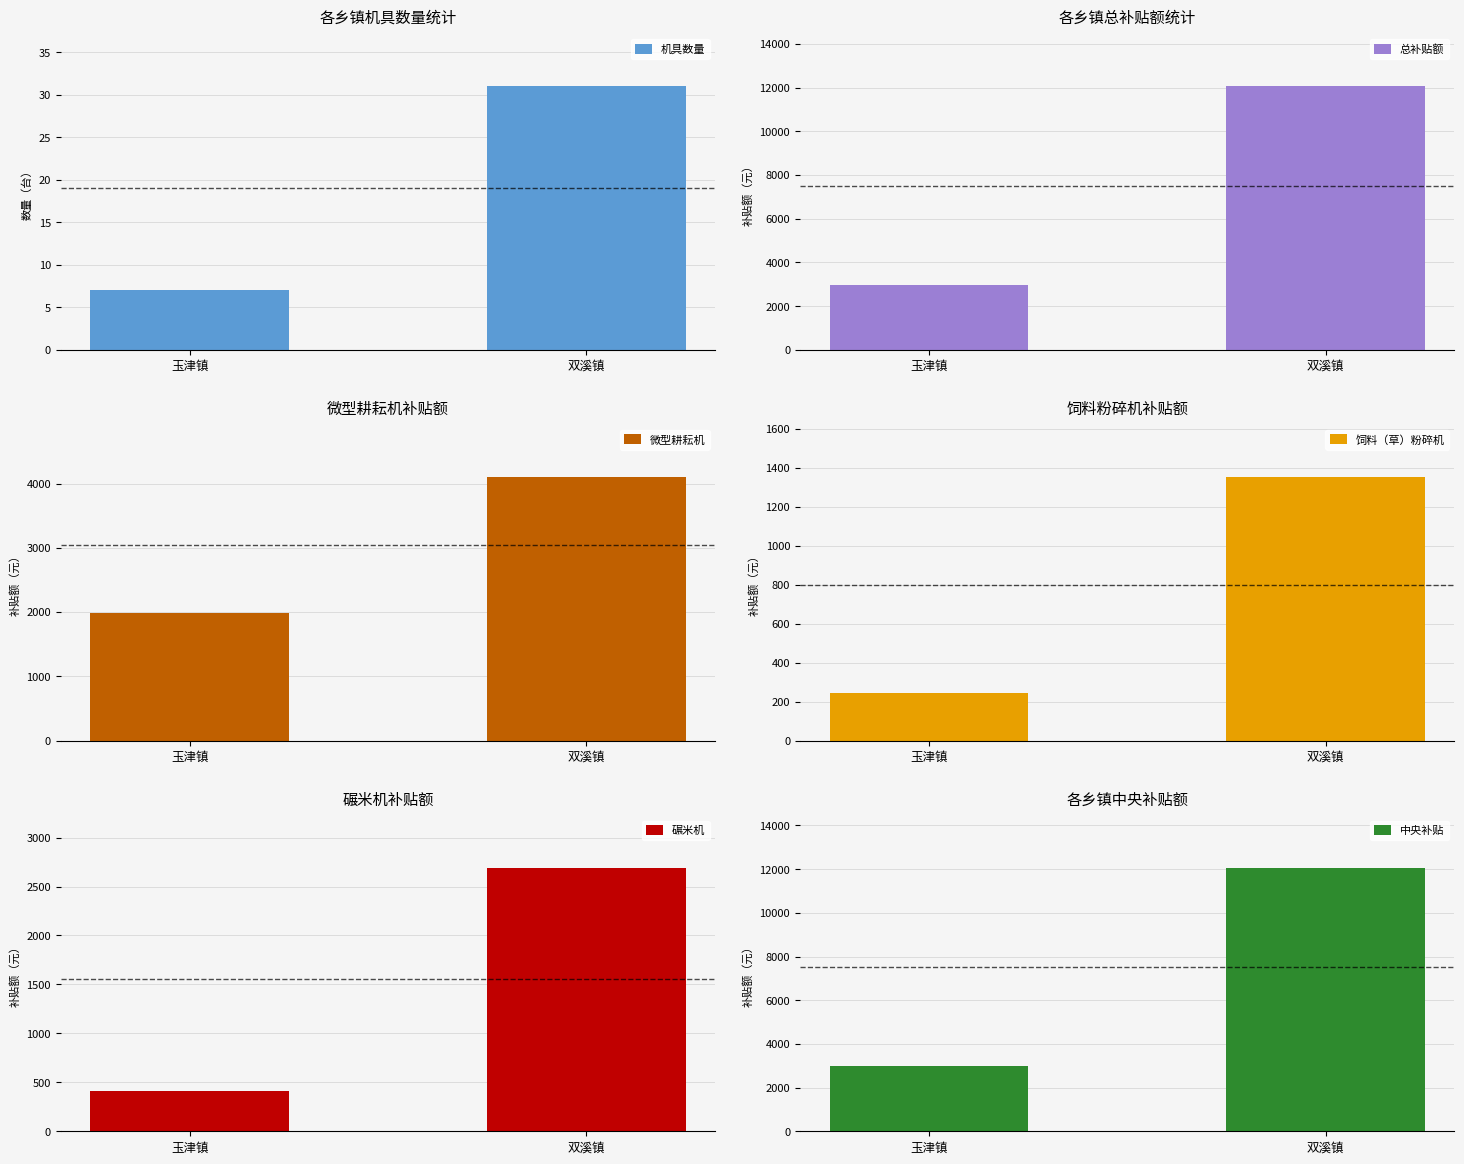

What is the greatest value displayed?

12060